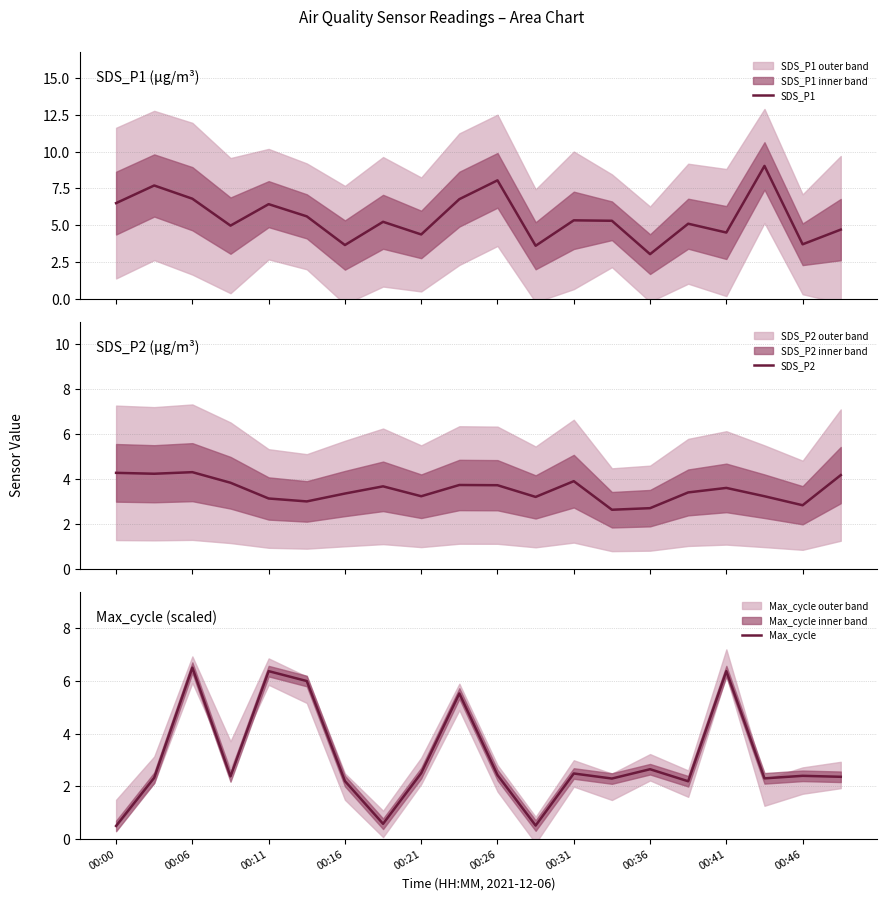

What is the maximum value for SDS_P1?

9.0